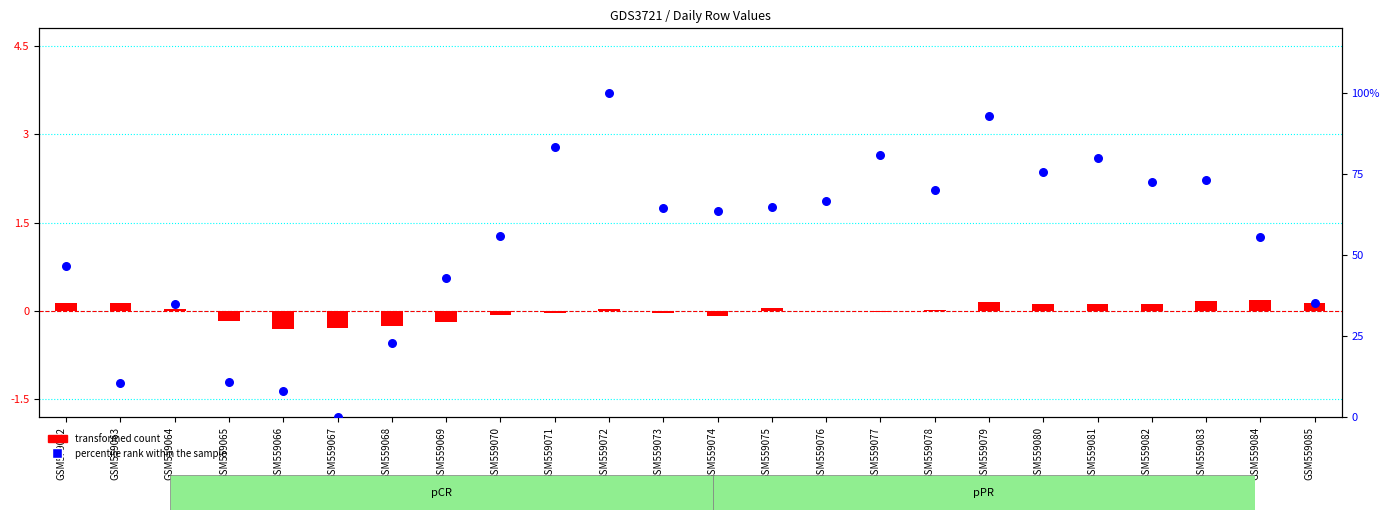

Which series has the largest total across all categories?

percentile rank within the sample